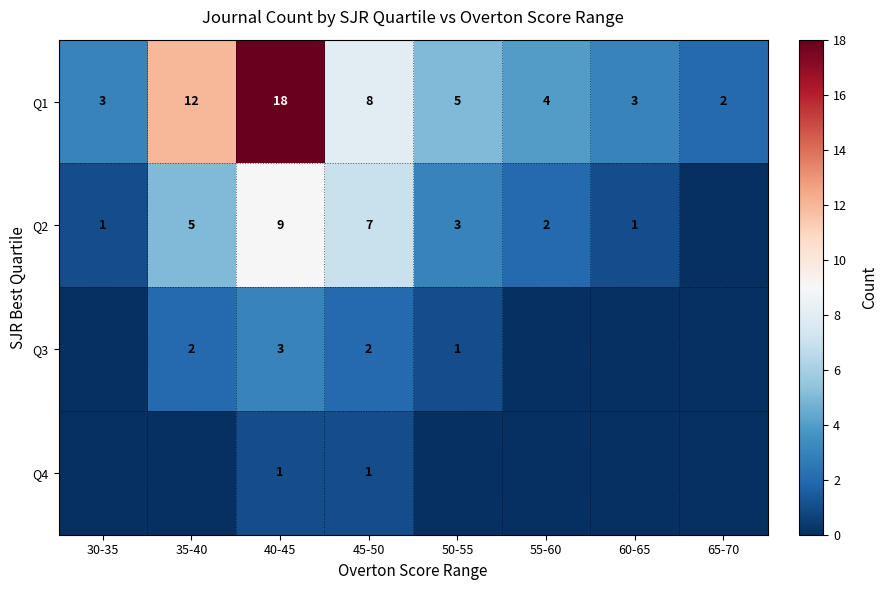

What is the sum of all Q1 values?

55